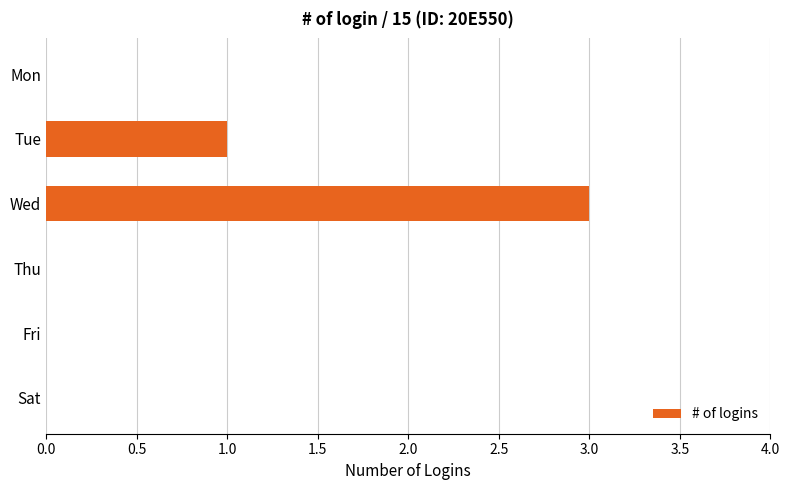

What is the maximum value shown in the chart?

3